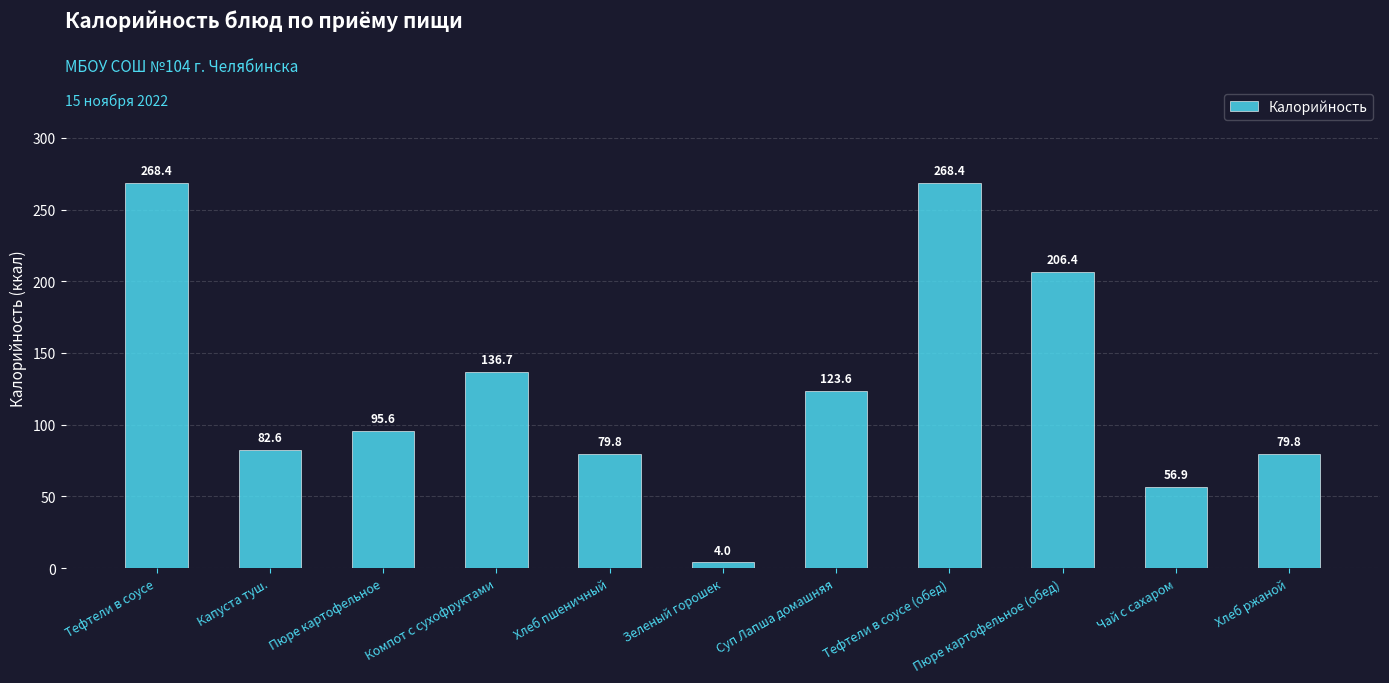

What is the greatest value displayed?

268.4